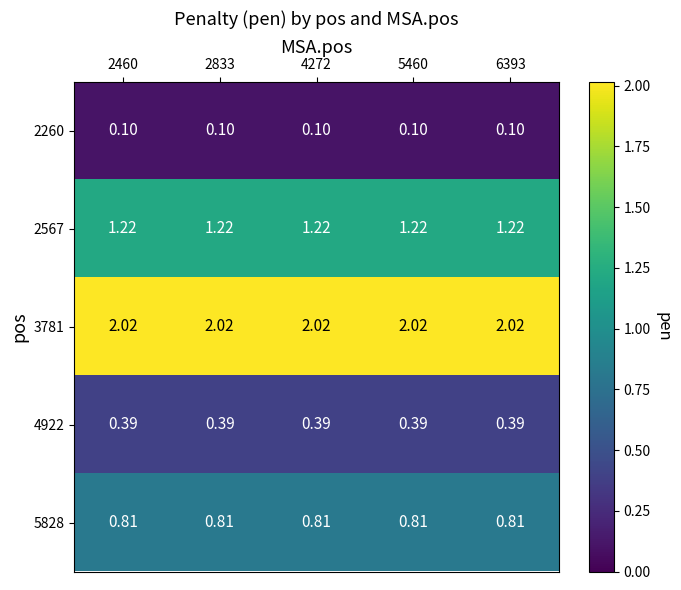

At 2833, list the series in order from largest to smallest.

3781, 2567, 5828, 4922, 2260